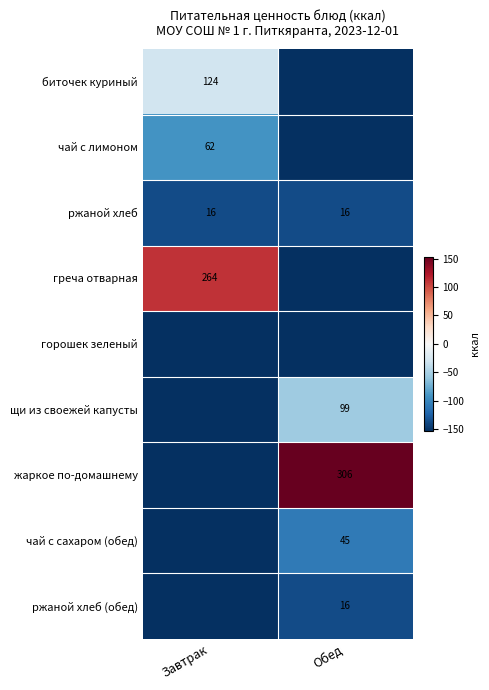

True or false: жаркое по-домашнему has a value of 306 at Обед.

True